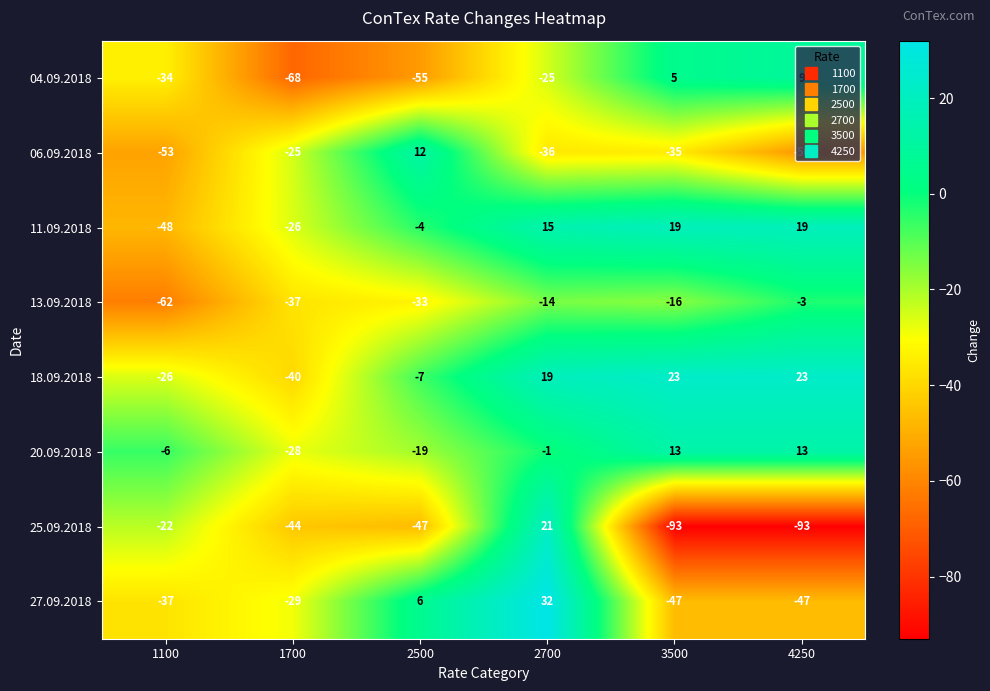

Which series has the largest range (max minus min)?

25.09.2018